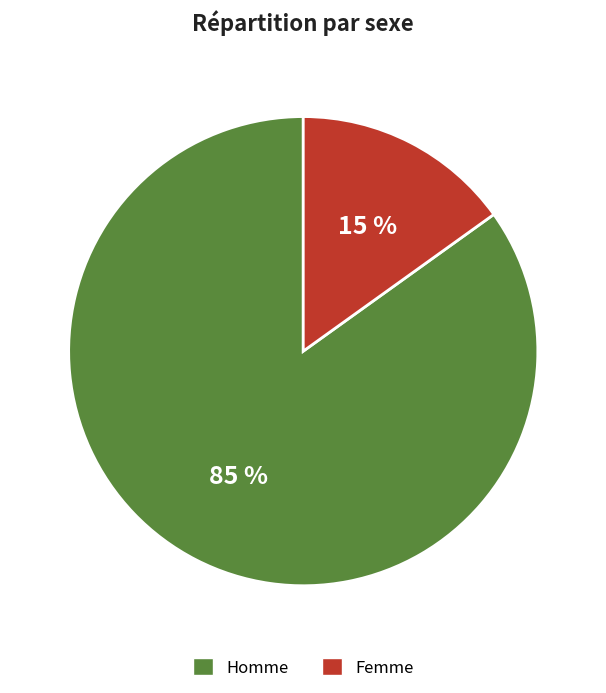

Is the sum of Homme and Femme greater than half?

Yes